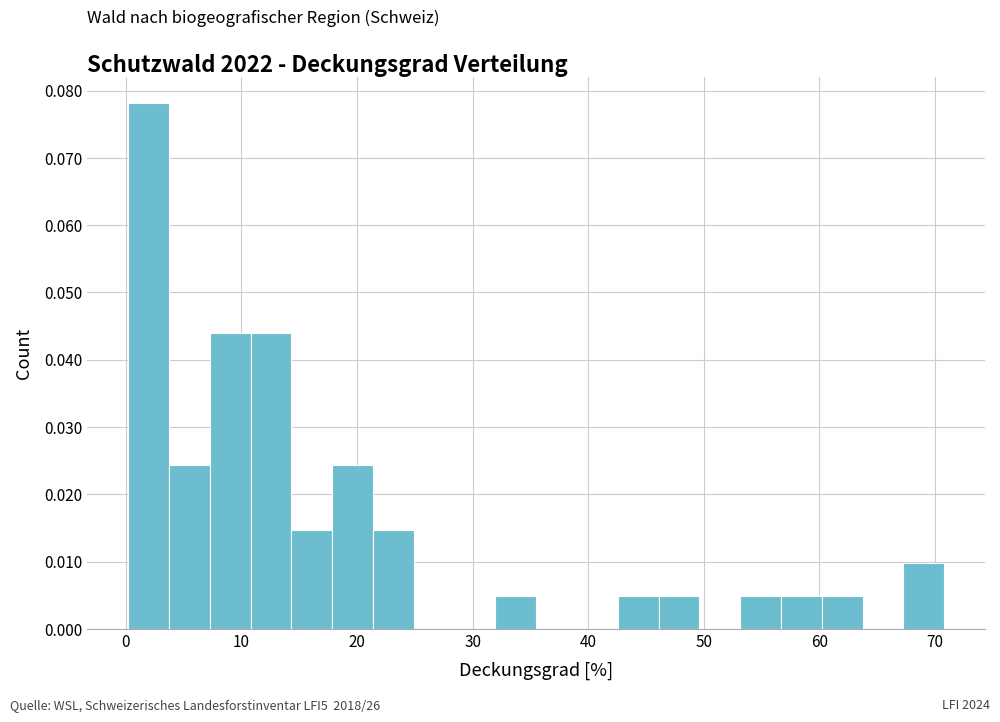

Read against the x-axis, roughly where is the centre of the tallest bar?

2